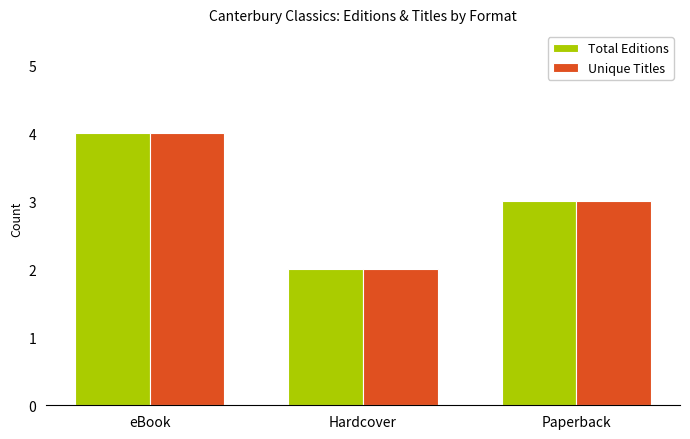

Reading right to left, list all the values displayed in this chart.

Total Editions: 3	2	4
Unique Titles: 3	2	4